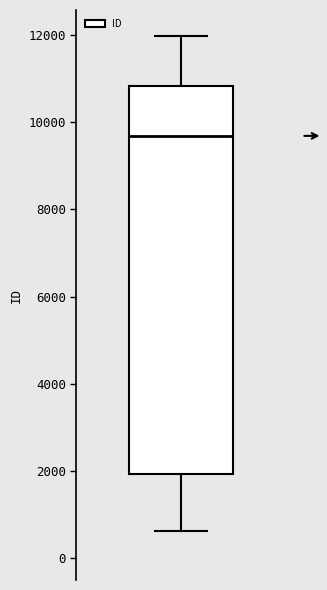

Transcribe this box plot: give where the median line is, the range the box spans, and where the two whiskers end, as read against the y-axis. The values are not printed on the chart, so give them approximately, as read against the axis.

median 9600, box 2000 to 10800, whiskers 600 to 12000